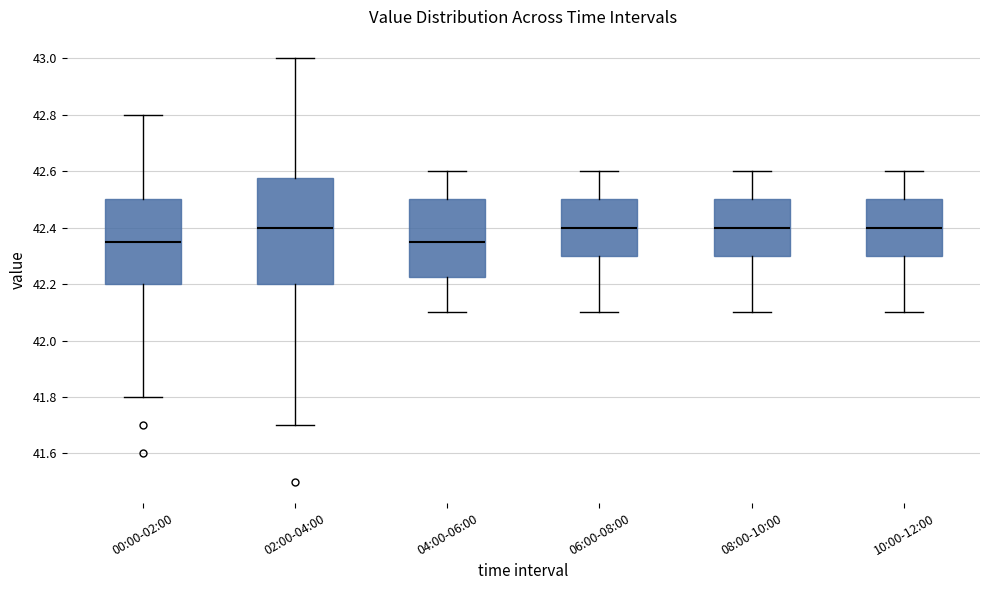

Reading left to right, transcribe this box plot: for each box, give where its median line is, the range the box spans, and where its two whiskers end, as read against the y-axis. The values are not printed on the chart, so give them approximately, as read against the axis.

00:00-02:00: median 42.36, box 42.20 to 42.50, whiskers 41.80 to 42.80
02:00-04:00: median 42.40, box 42.20 to 42.58, whiskers 41.70 to 43.00
04:00-06:00: median 42.36, box 42.22 to 42.50, whiskers 42.10 to 42.60
06:00-08:00: median 42.40, box 42.30 to 42.50, whiskers 42.10 to 42.60
08:00-10:00: median 42.40, box 42.30 to 42.50, whiskers 42.10 to 42.60
10:00-12:00: median 42.40, box 42.30 to 42.50, whiskers 42.10 to 42.60